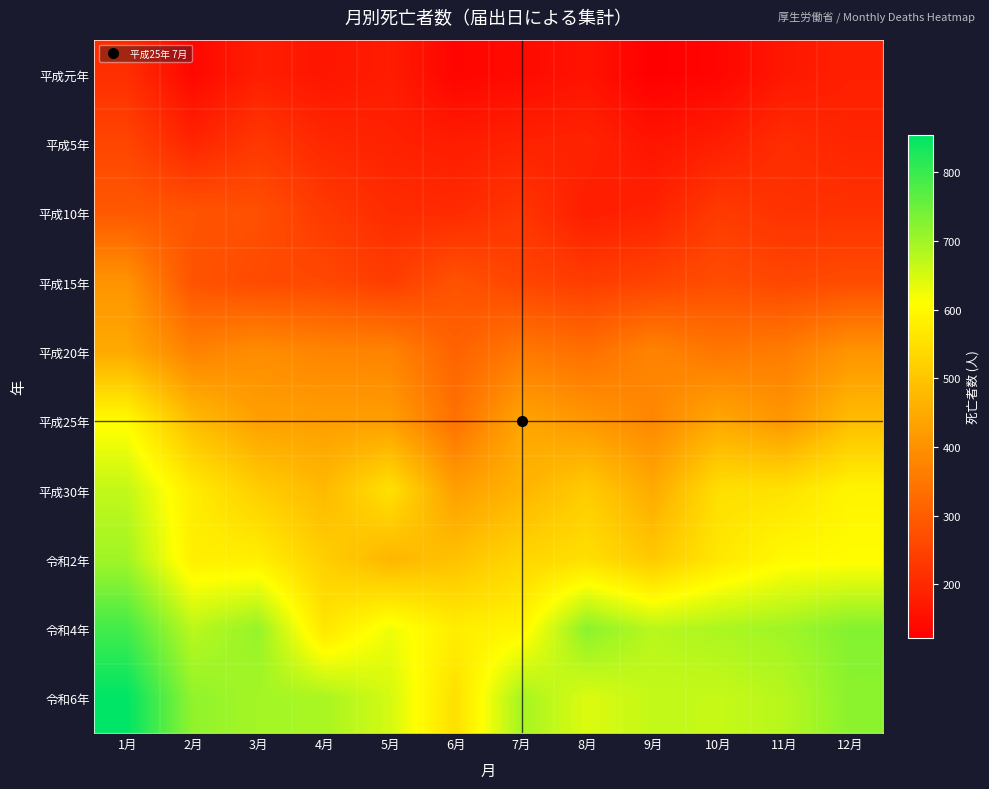

List the series in order of their peak value, highest first.

令和6年, 令和4年, 令和2年, 平成30年, 平成25年, 平成20年, 平成15年, 平成10年, 平成5年, 平成元年